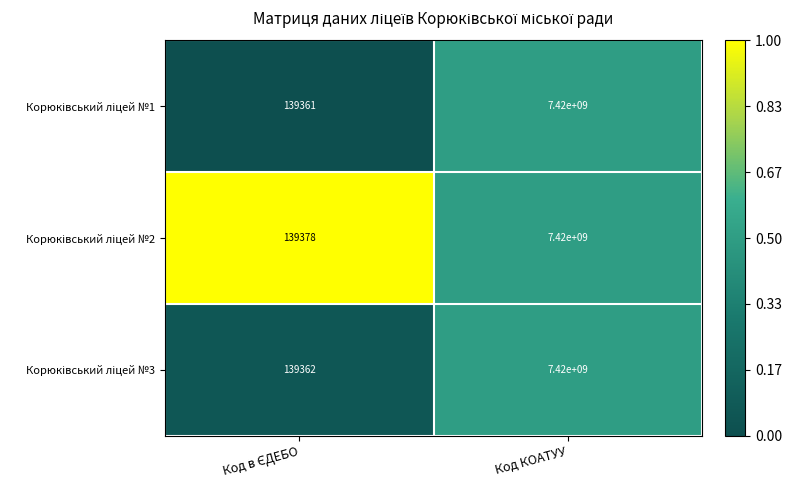

Which category has the highest value across all series?

Код КОАТУУ